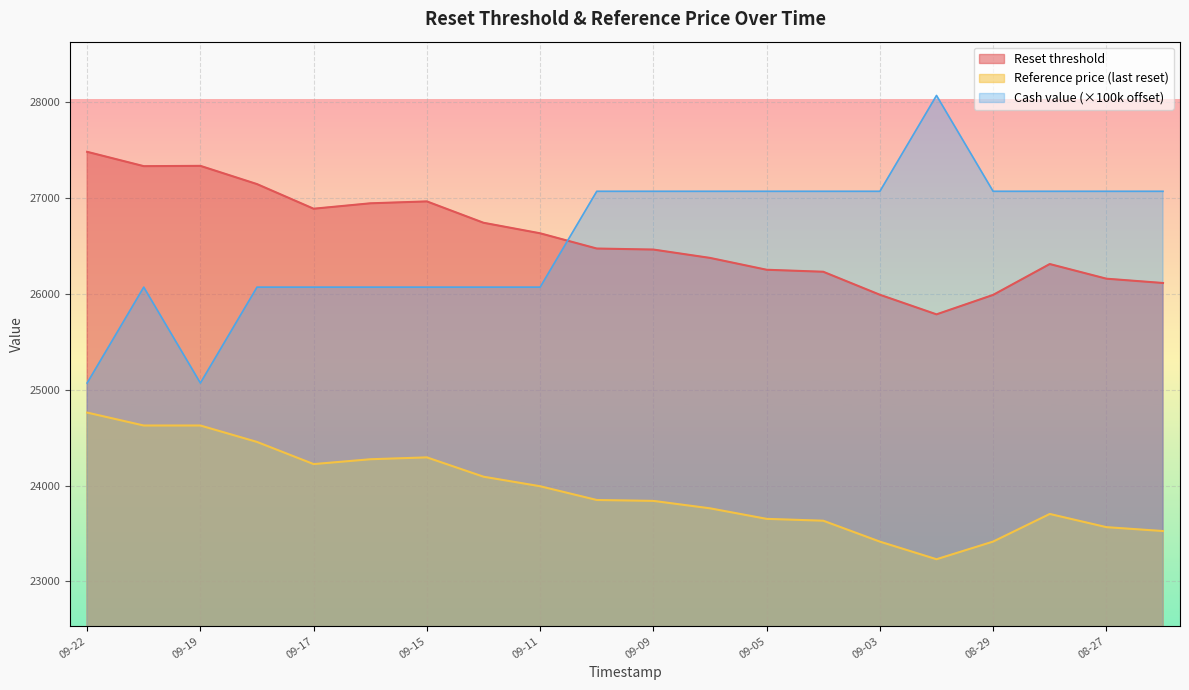

What is the label of the 9th point from the right?

2025-09-08 22:10:36